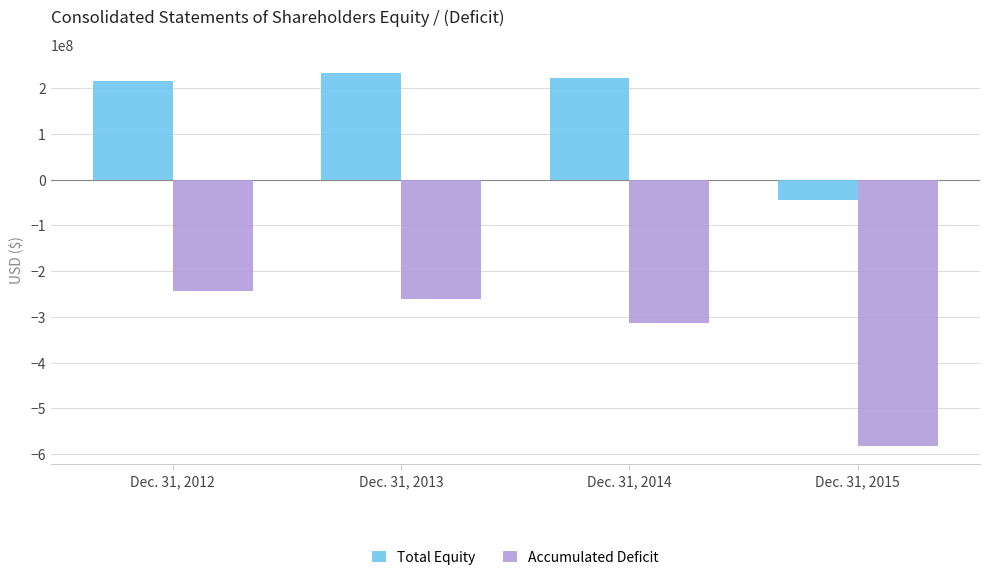

What is the difference between the maximum and second lowest values in the Total Equity series?

17130265